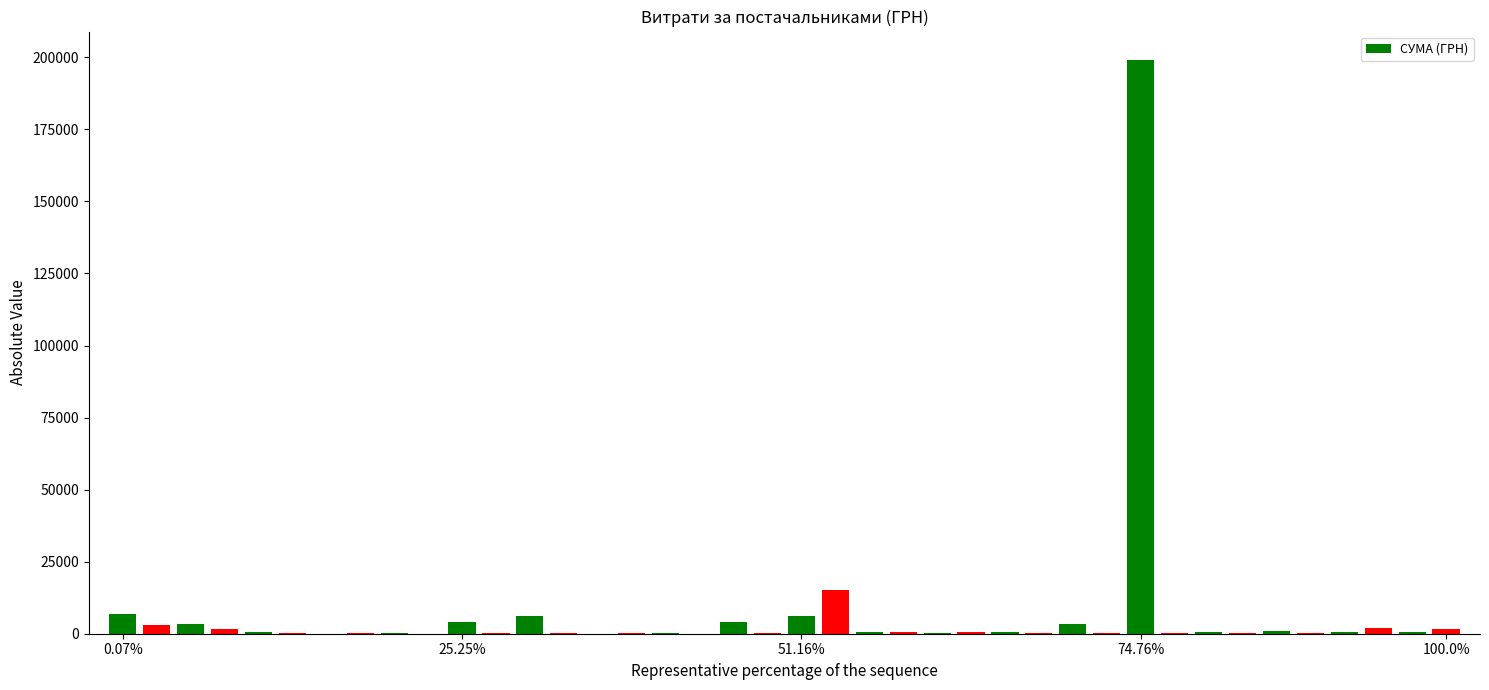

What is the maximum value shown in the chart?

199000.0